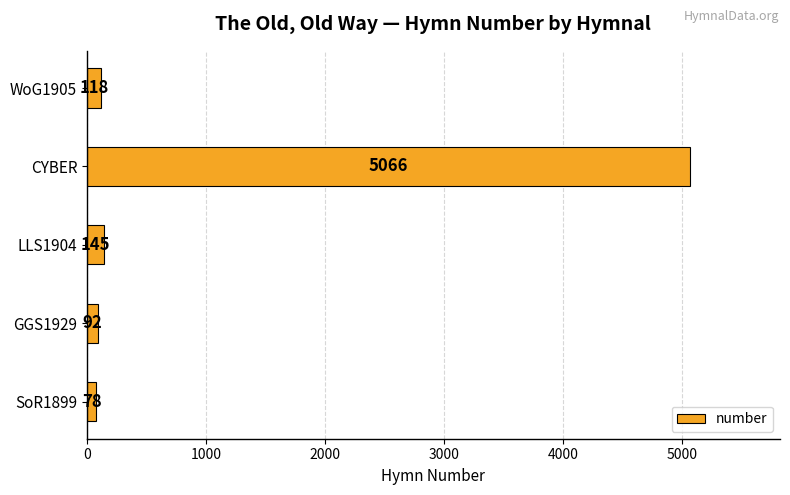

What is the difference between the second highest and minimum values?

67